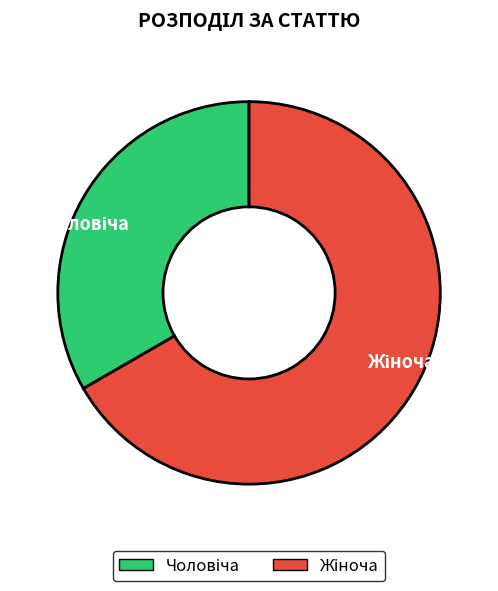

Is there a majority slice in this chart?

Yes